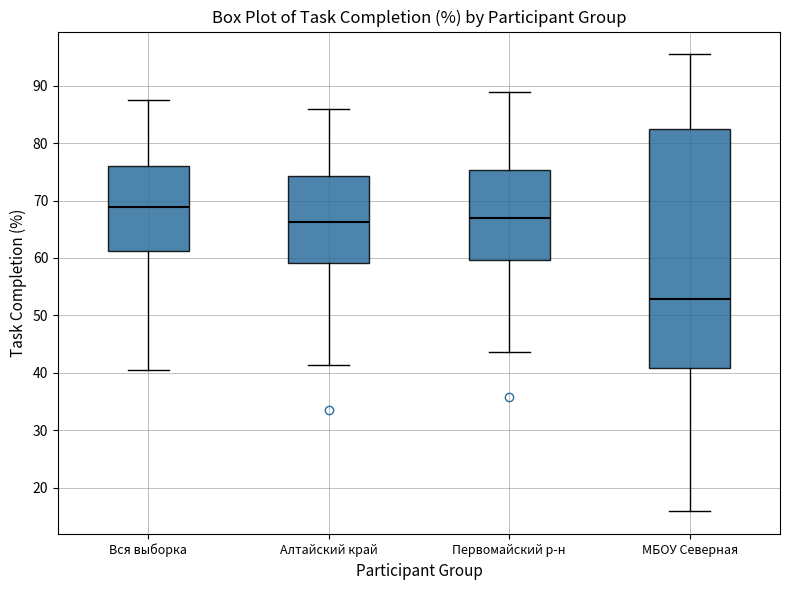

Reading left to right, transcribe this box plot: for each box, give where its median line is, the range the box spans, and where its two whiskers end, as read against the y-axis. The values are not printed on the chart, so give them approximately, as read against the axis.

Вся выборка: median 69, box 61 to 76, whiskers 41 to 88
Алтайский край: median 66, box 59 to 74, whiskers 41 to 86
Первомайский р-н: median 67, box 60 to 75, whiskers 44 to 89
МБОУ Северная: median 53, box 41 to 82, whiskers 16 to 95